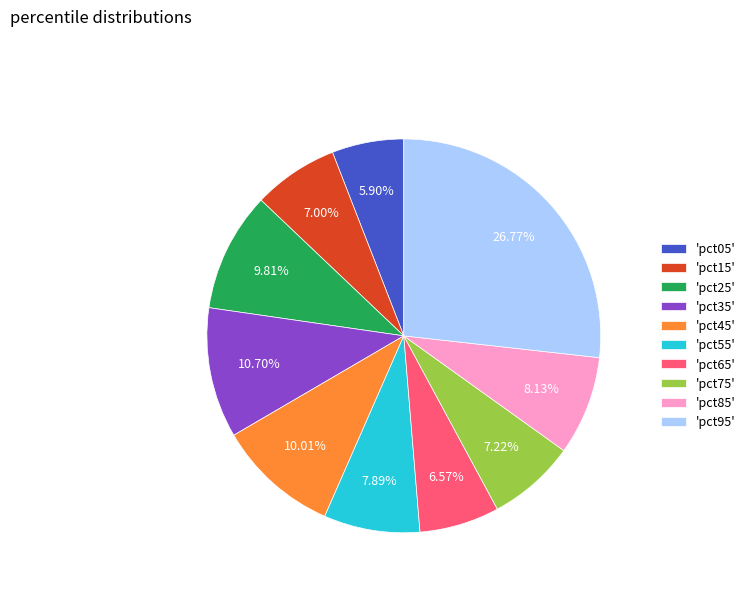

Is 'pct25' the majority of the pie?

No